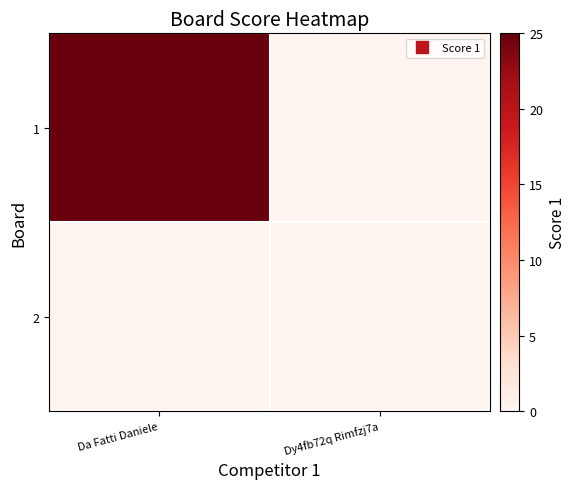

Which series changed the most between Da Fatti Daniele and Dy4fb72q Rimfzj7a?

1